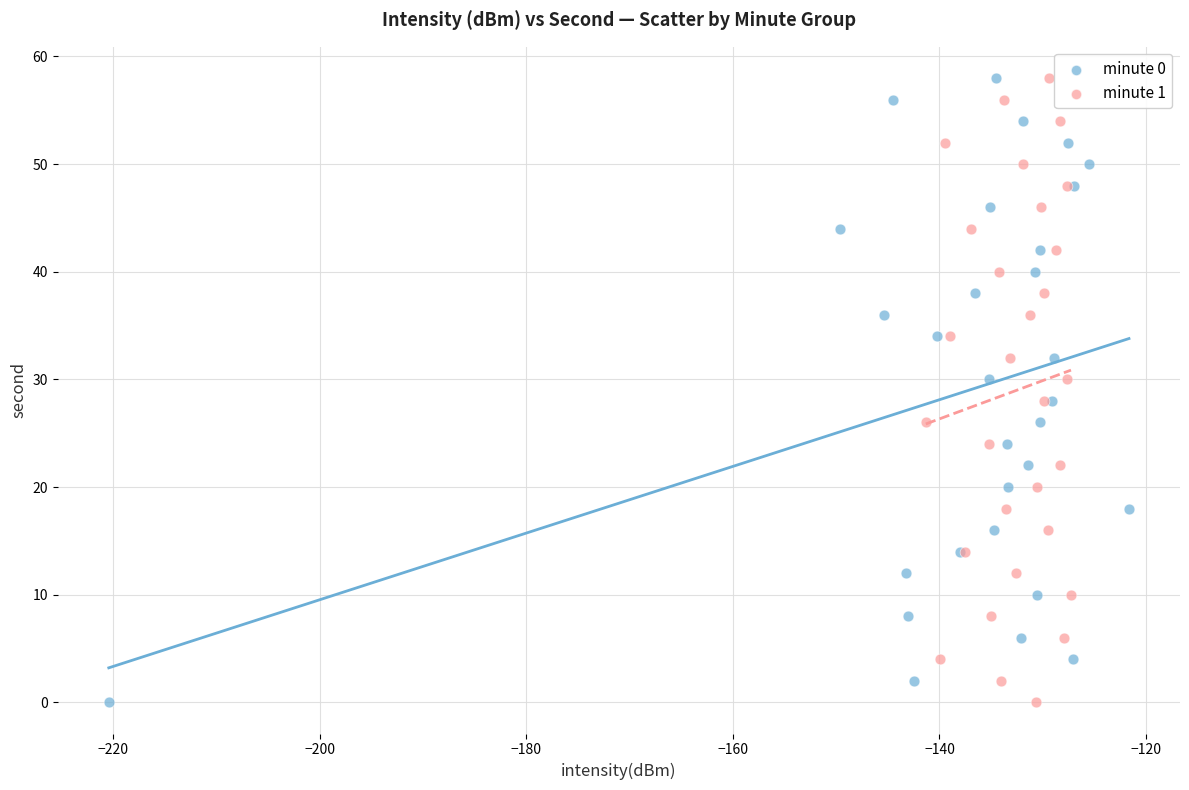

What are all the series names shown in the legend?

minute 0, minute 1